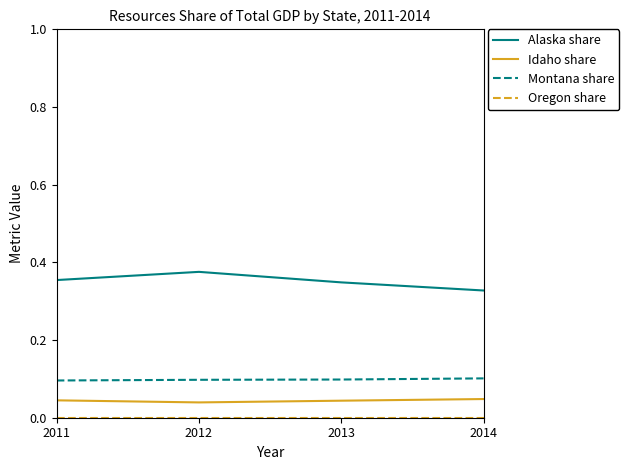

Between 2013 and 2014, which series saw the biggest shift?

Alaska share